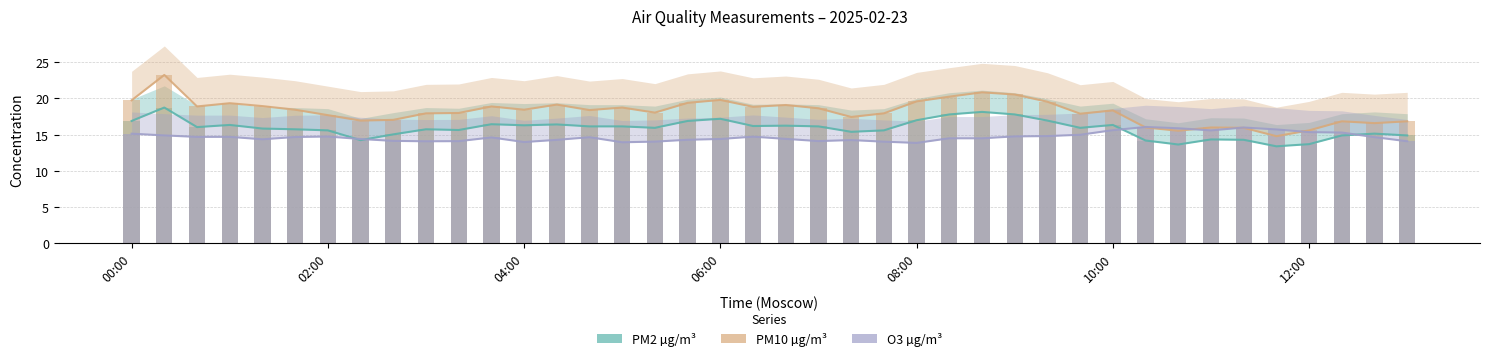

The value of PM2 µg/m³ at 16 is 15.9. True or false?

True